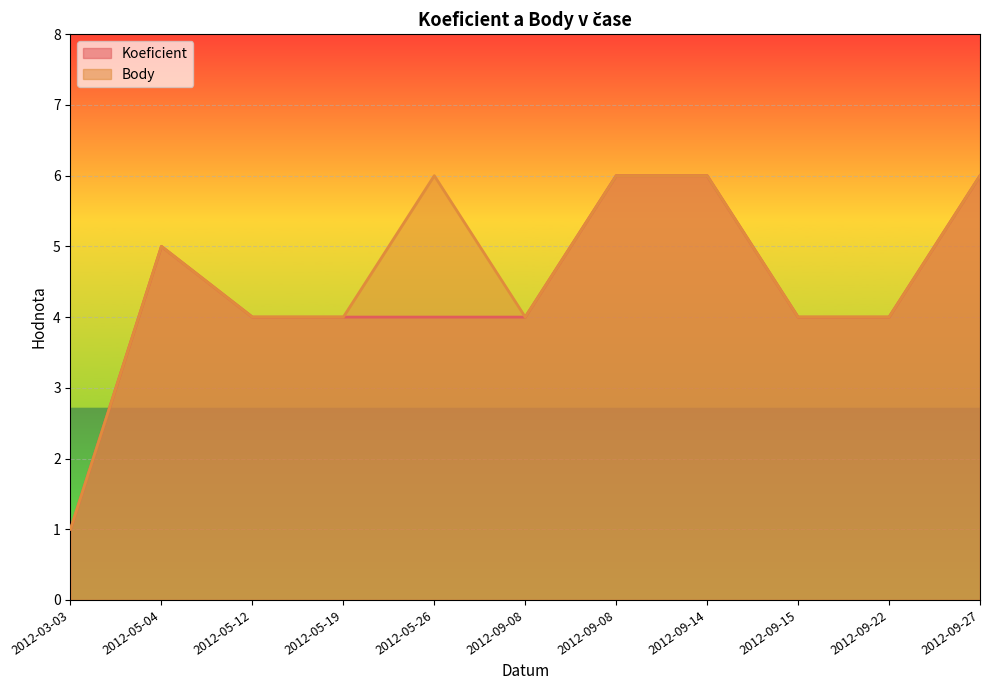

Rank the categories by Body value from lowest to highest.

2012-03-03, 2012-05-12, 2012-05-19, 2012-09-08, 2012-09-15, 2012-09-22, 2012-05-04, 2012-05-26, 2012-09-08, 2012-09-14, 2012-09-27